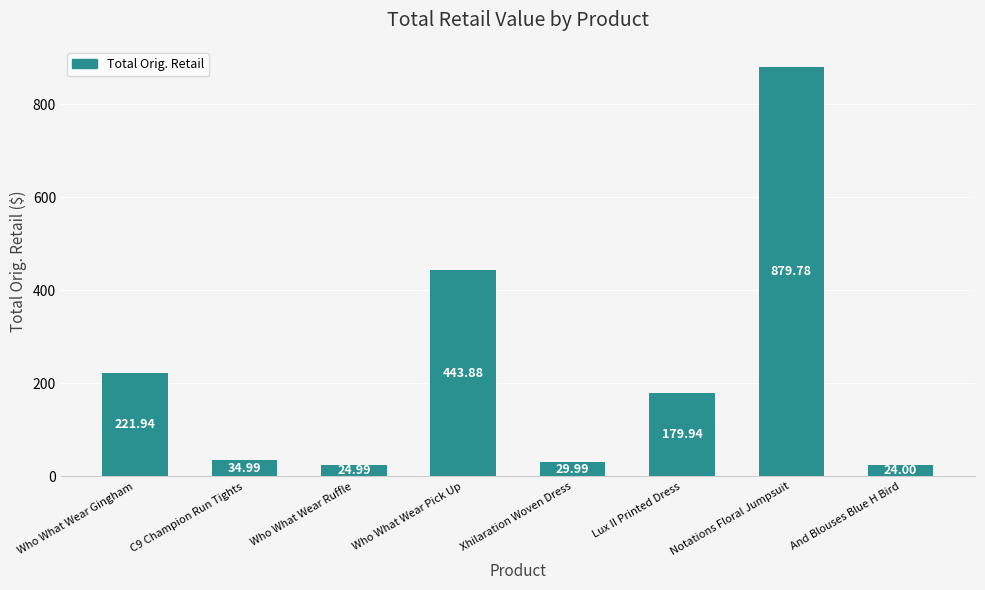

What position from the right is C9 Champion Run Tights?

7